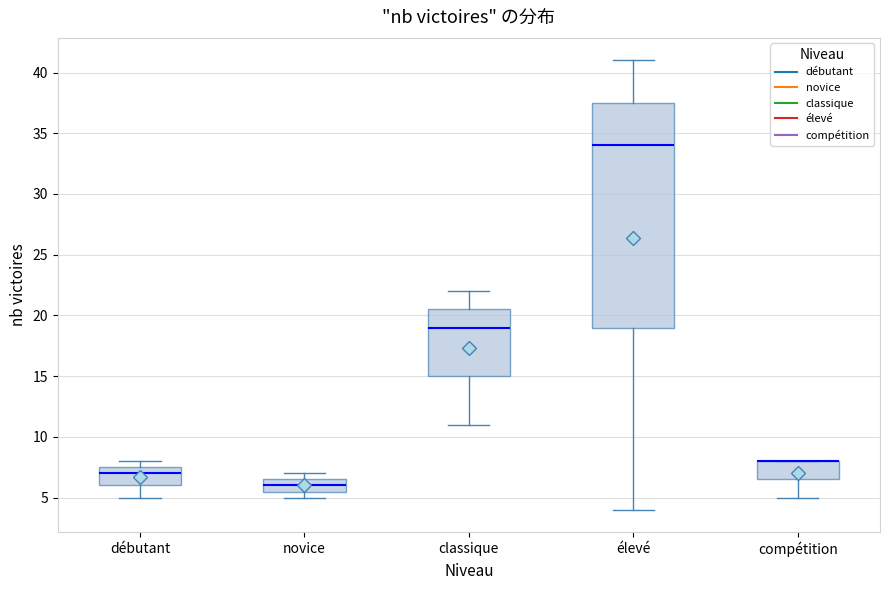

Where is the lower edge of the box for compétition on the y-axis? The values are not printed on the chart, so give them approximately, as read against the axis.

6.5